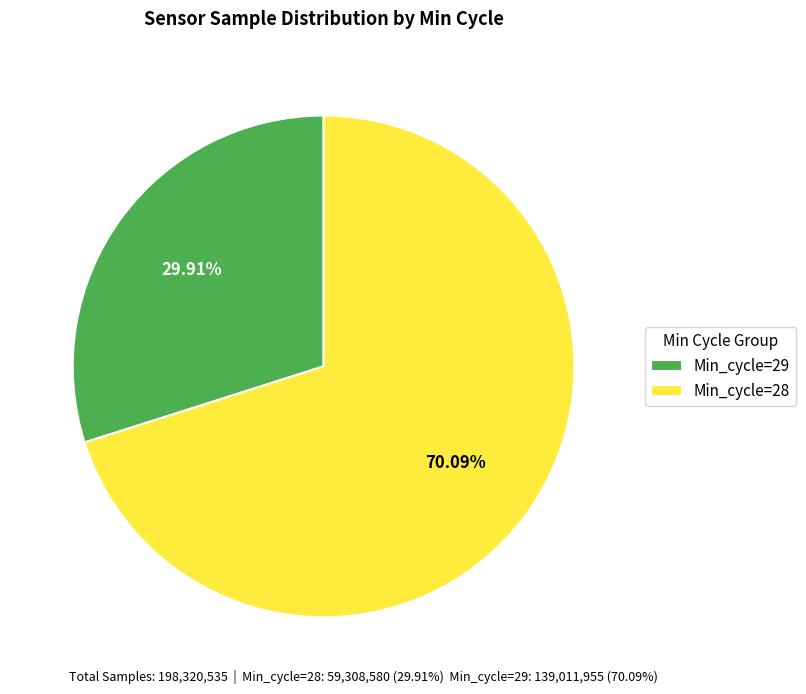

Do Min_cycle=29 and Min_cycle=28 together represent more than half of the pie?

Yes